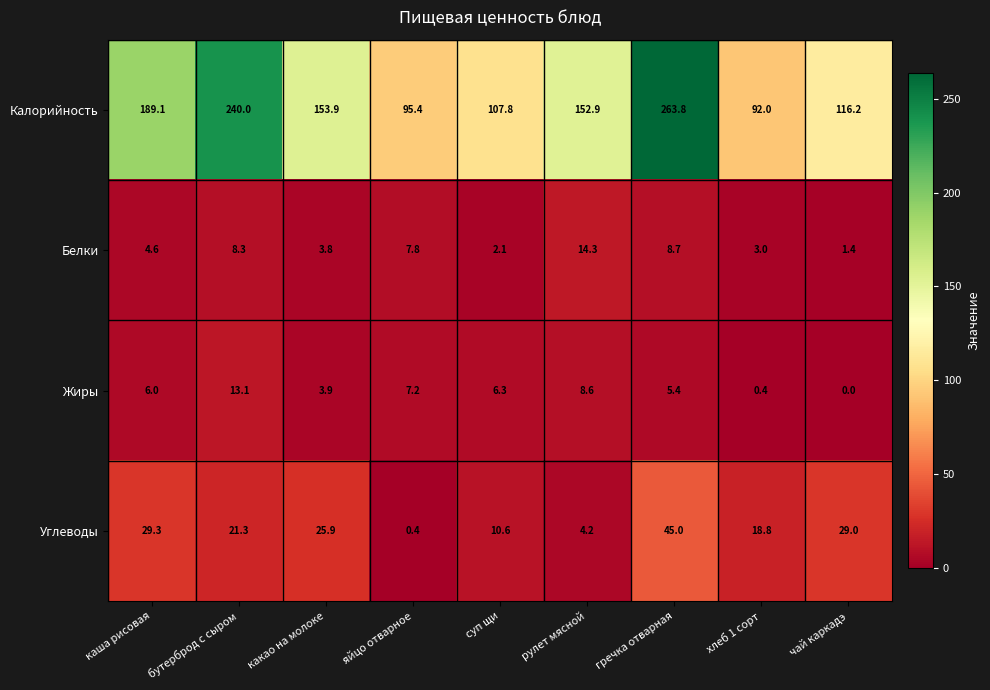

Which series changed the most between суп щи and рулет мясной?

Калорийность